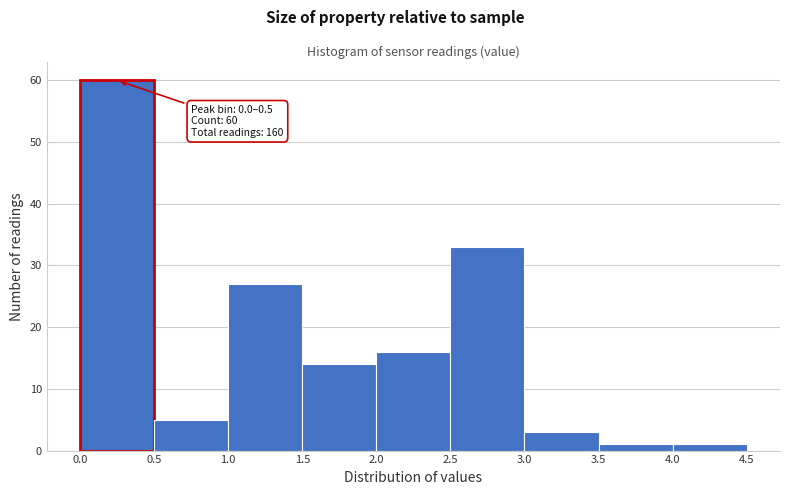

Which range on the x-axis has the tallest bar?

0.0 to 0.5